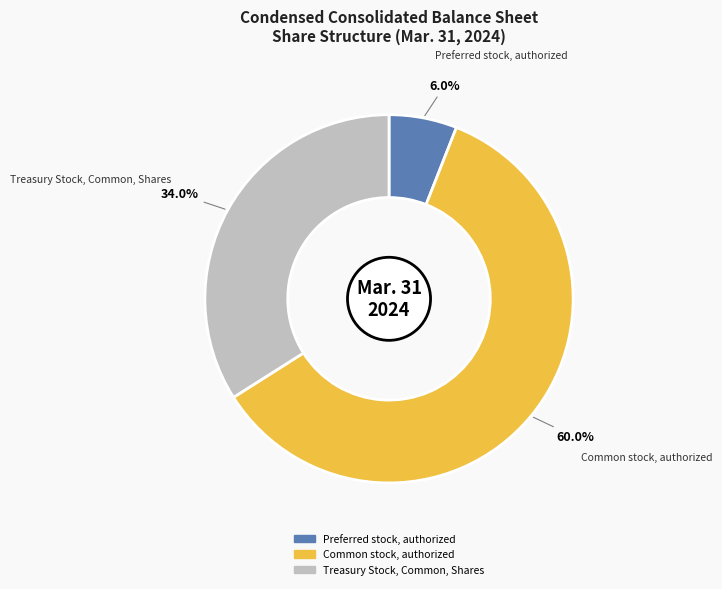

True or false: Common stock, authorized accounts for 60% of the total.

True